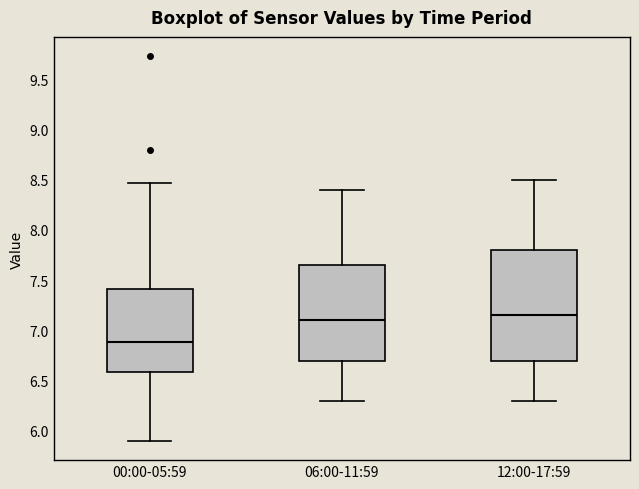

Reading left to right, read every box against the y-axis: the position of its median line, the range the box covers, and the ends of its whiskers. The values are not printed on the chart, so give them approximately, as read against the axis.

00:00-05:59: median 6.90, box 6.60 to 7.40, whiskers 5.90 to 8.45
06:00-11:59: median 7.10, box 6.70 to 7.65, whiskers 6.30 to 8.40
12:00-17:59: median 7.15, box 6.70 to 7.80, whiskers 6.30 to 8.50